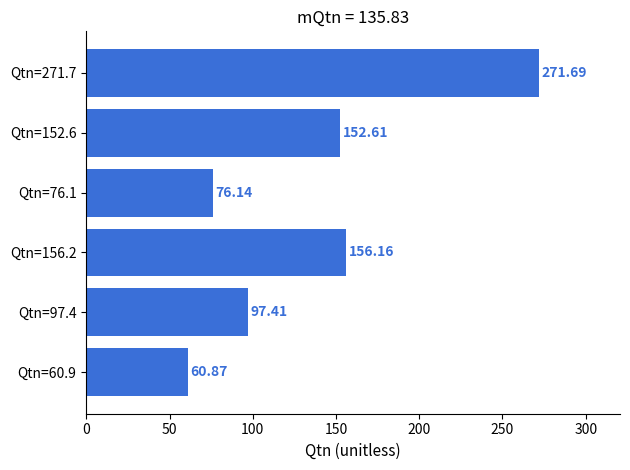

How many bars are there in total?

6